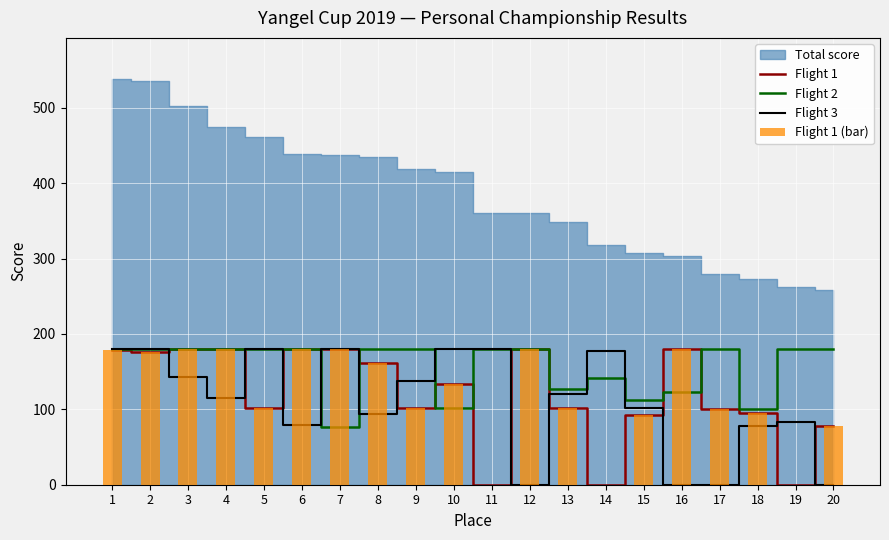

What is the difference between the maximum and minimum values in the Flight 3 series?

180